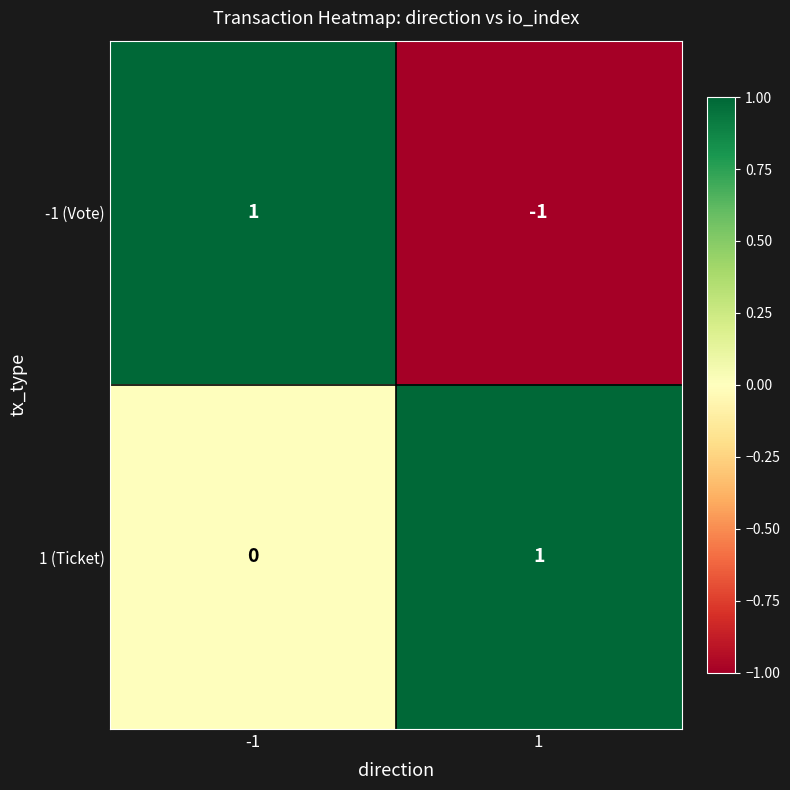

What is the total value across all series at -1?

1